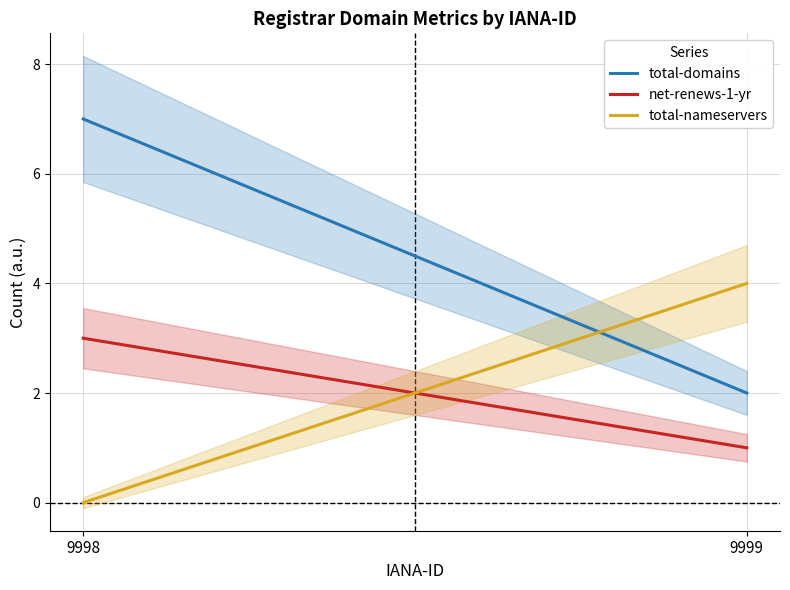

Is it true that net-renews-1-yr equals 1 at 9999?

True